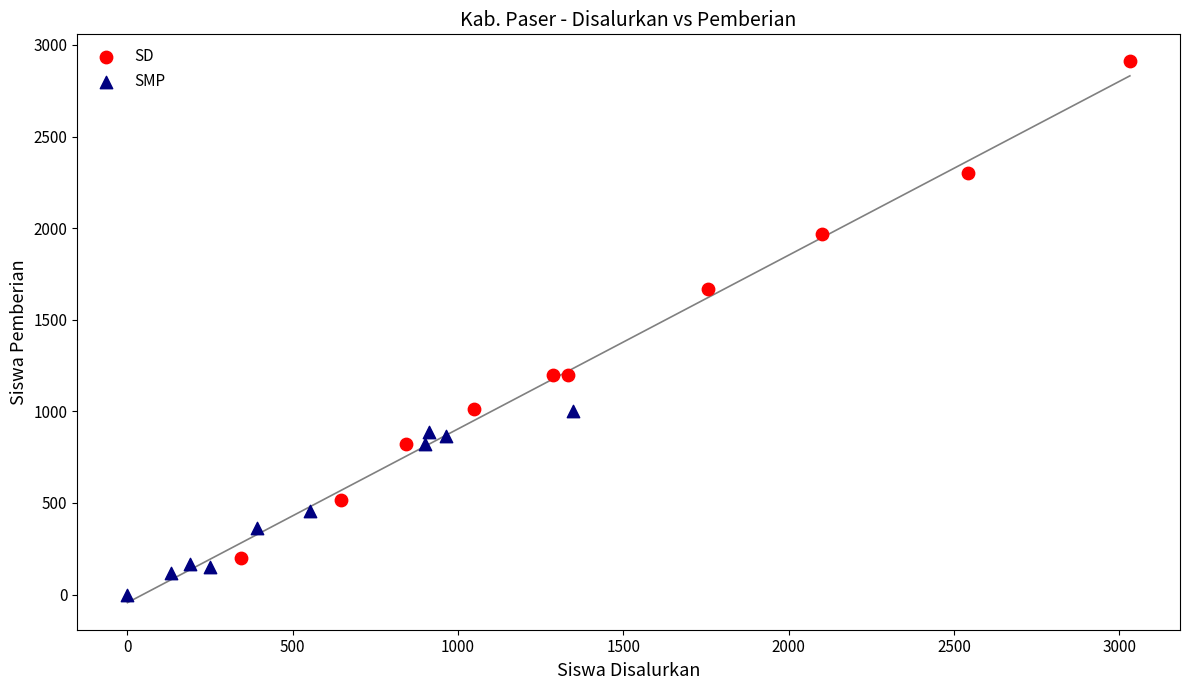

Which series contains the lowest Y value?

SMP